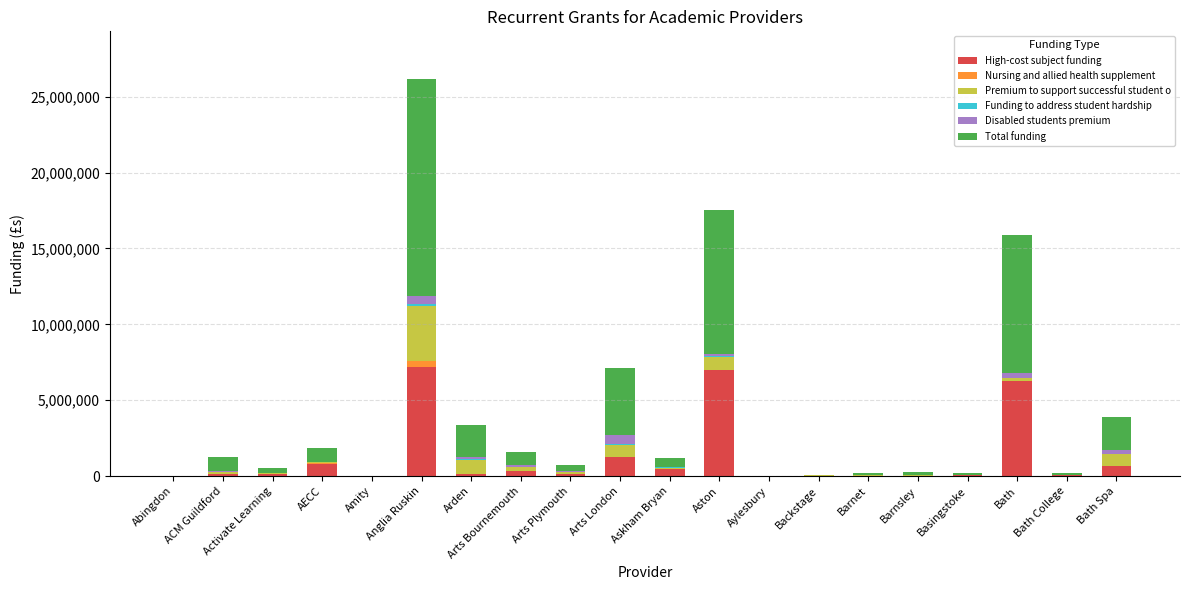

Are the bars grouped side by side (vs. stacked)?

No